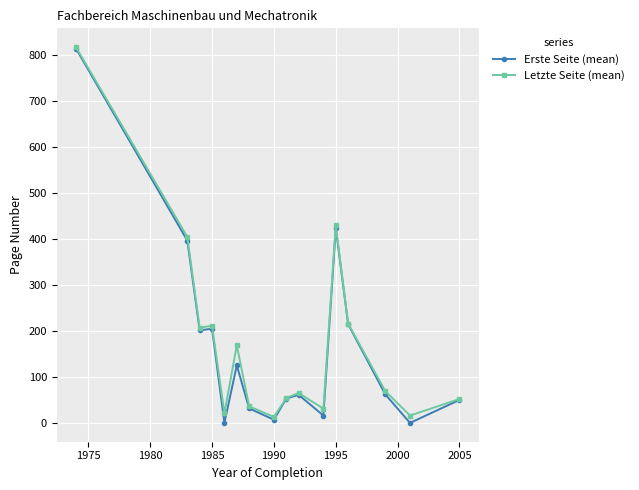

What is the maximum value shown in the chart?

817.0